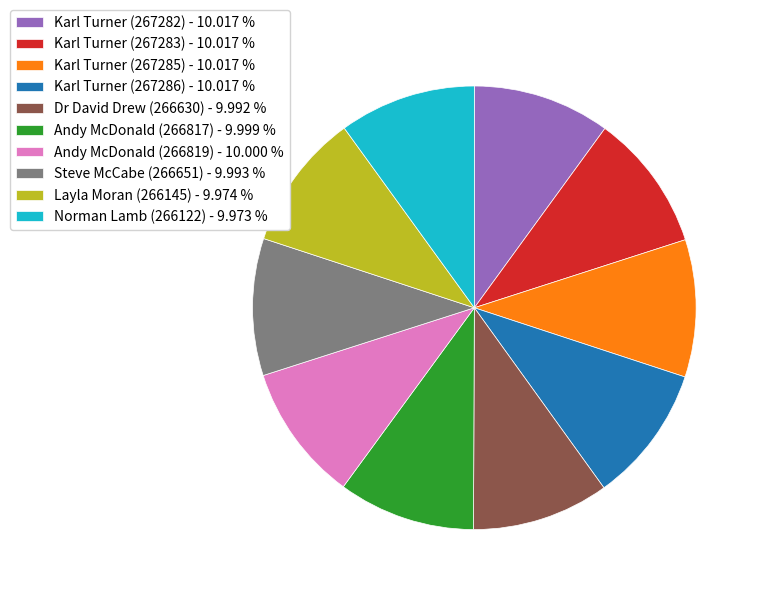

The Karl Turner (267282) slice represents 10% of the pie. True or false?

True